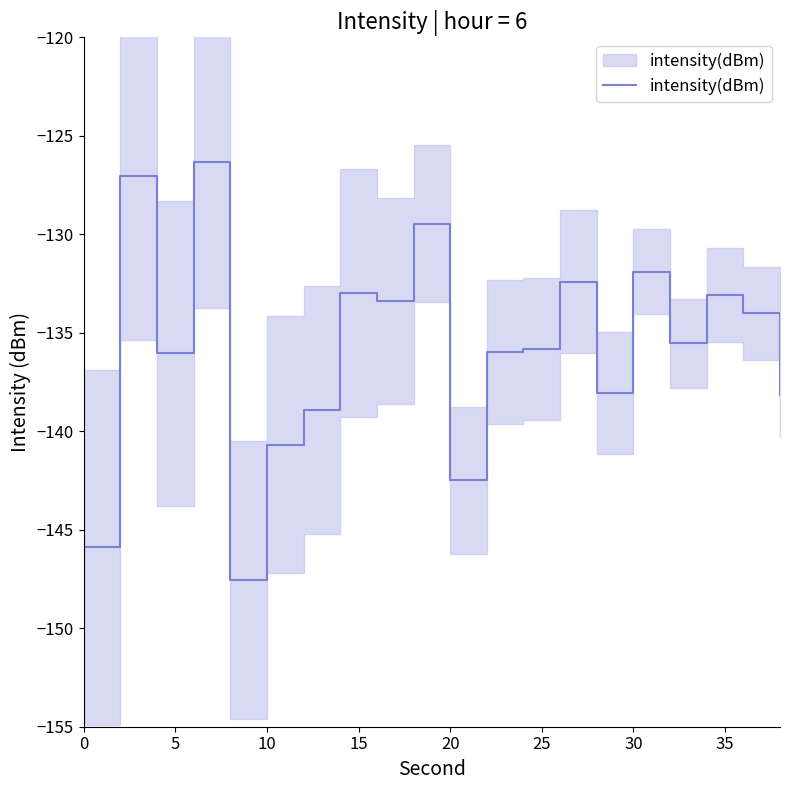

How many points are higher than both their immediate neighbors (excluding endpoints)?

7